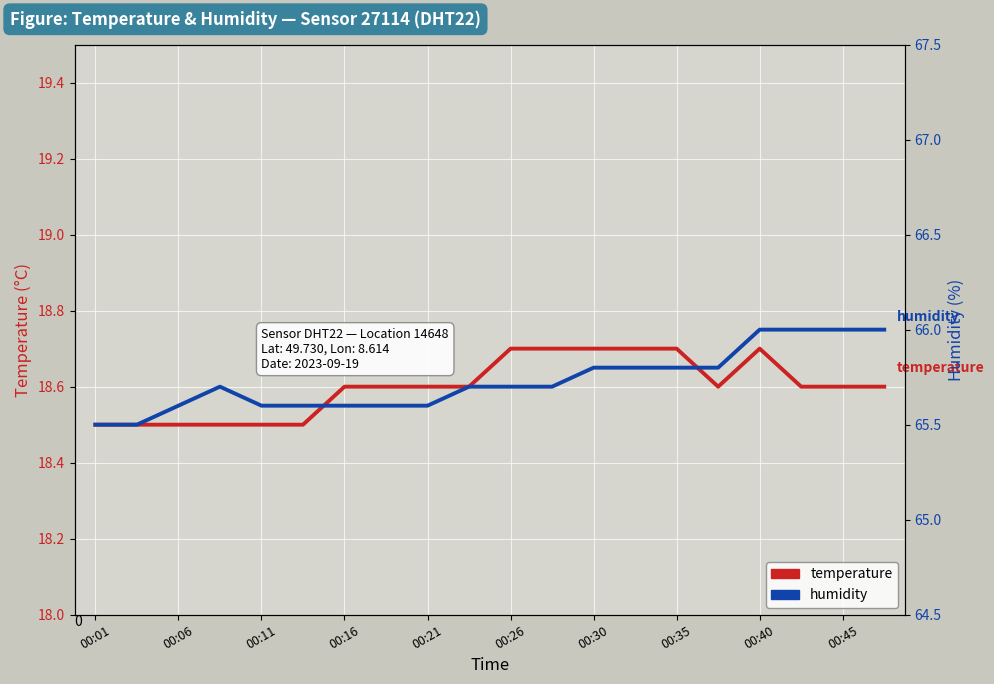

Does the chart display data point markers on the line(s)?

No